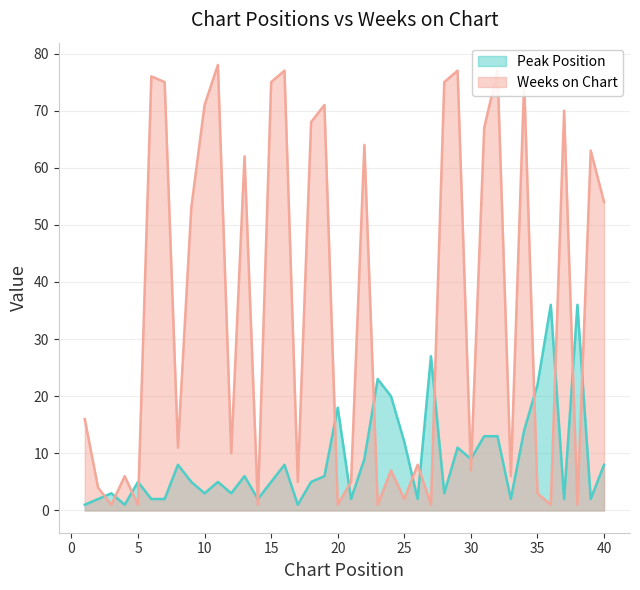

Rank the categories by Weeks on Chart value from lowest to highest.

3, 5, 14, 20, 23, 27, 36, 38, 25, 35, 2, 17, 21, 4, 33, 24, 30, 26, 12, 8, 1, 9, 40, 13, 39, 22, 31, 18, 37, 10, 19, 7, 15, 28, 34, 6, 16, 29, 32, 11